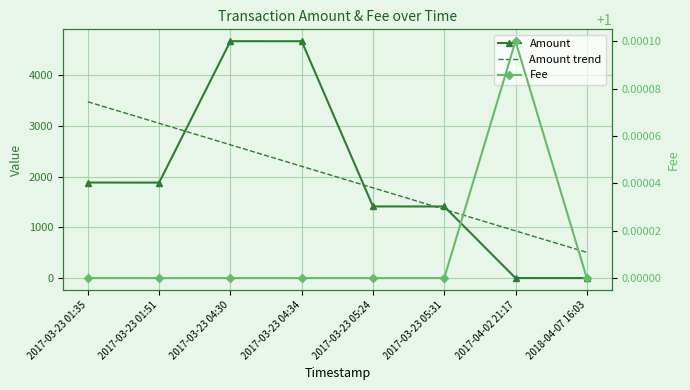

What value does the Amount series have at 2017-03-23 01:51?

1883.8